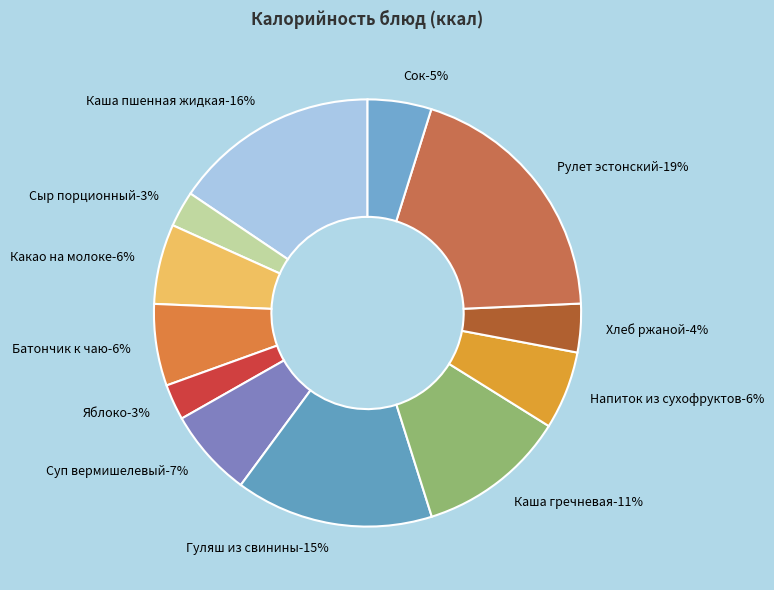

Approximately how many times larger is the value at Сыр порционный compared to Каша пшенная жидкая?

0.2